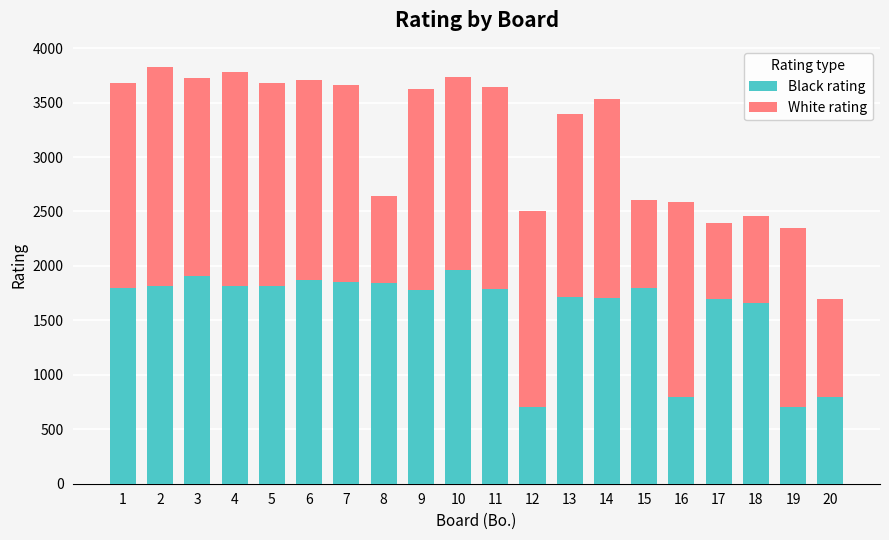

What is the total value across all series at 20?

1700